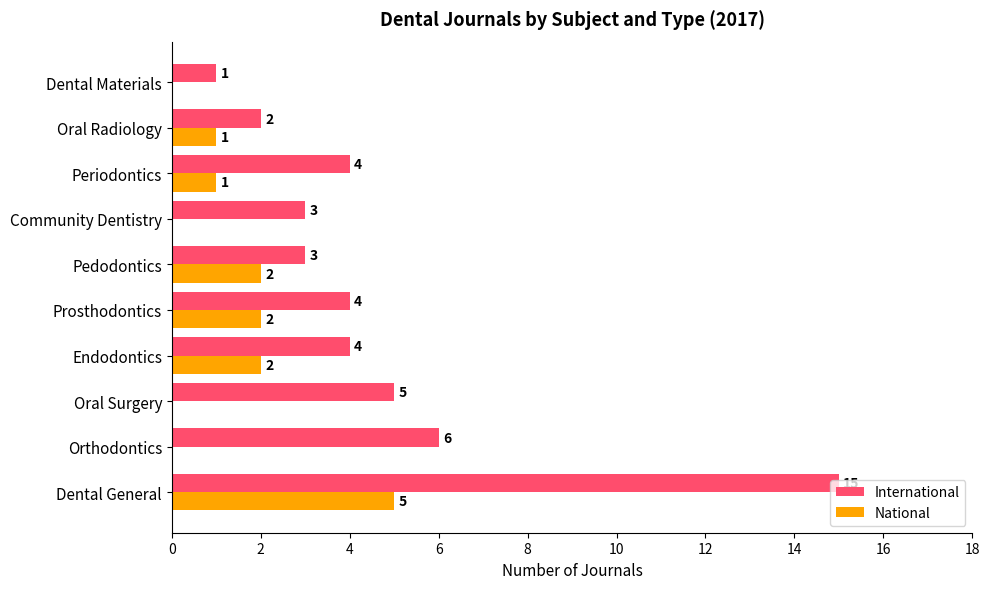

The value of International at Endodontics is 4. True or false?

True